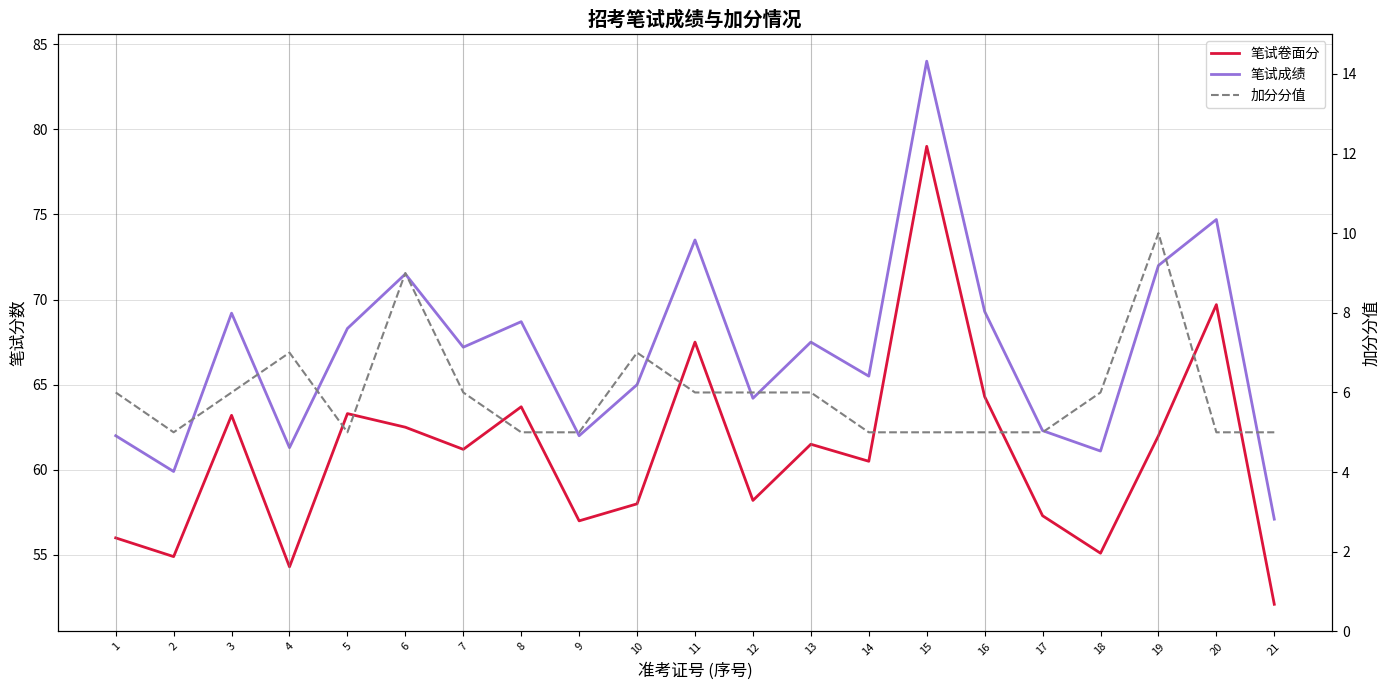

True or false: 笔试卷面分 and 笔试成绩 cross at least once.

False